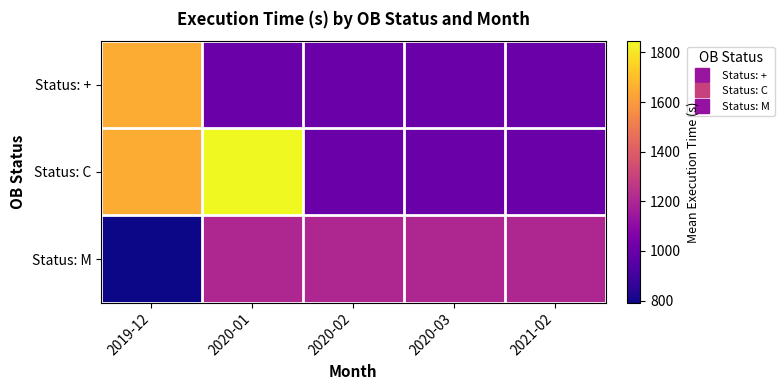

Reading left to right, transcribe all the data shown in this chart.

Status: +: 2019-12=1649	2020-01=1005	2020-02=1005	2020-03=1005	2021-02=1005
Status: C: 2019-12=1649	2020-01=1845	2020-02=1005	2020-03=1005	2021-02=1005
Status: M: 2019-12=792	2020-01=1205	2020-02=1205	2020-03=1205	2021-02=1205